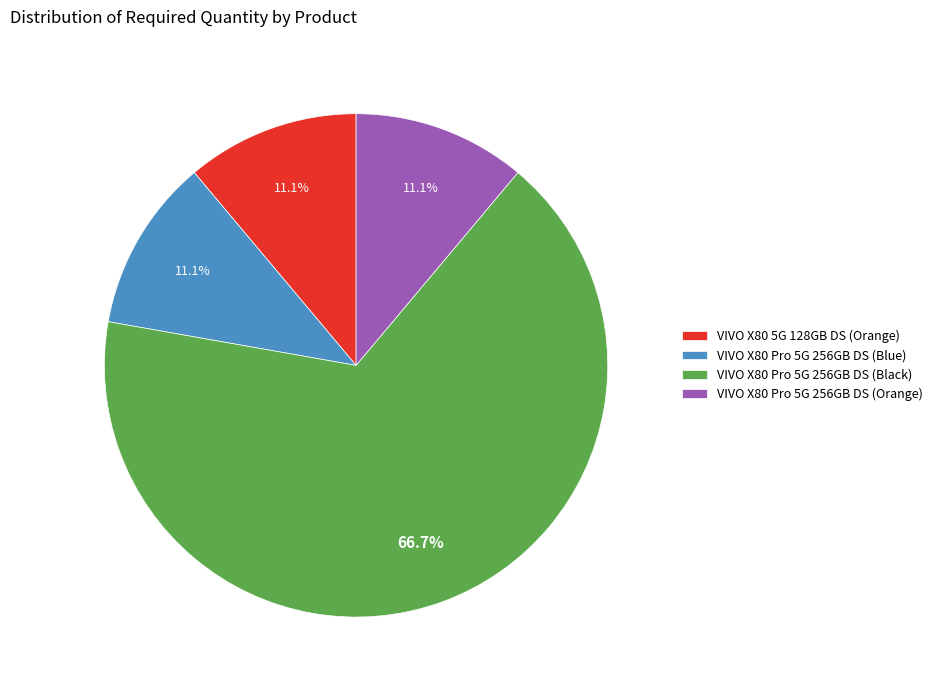

Does VIVO X80 Pro 5G 256GB DS (Black) account for over 50% of the chart?

Yes